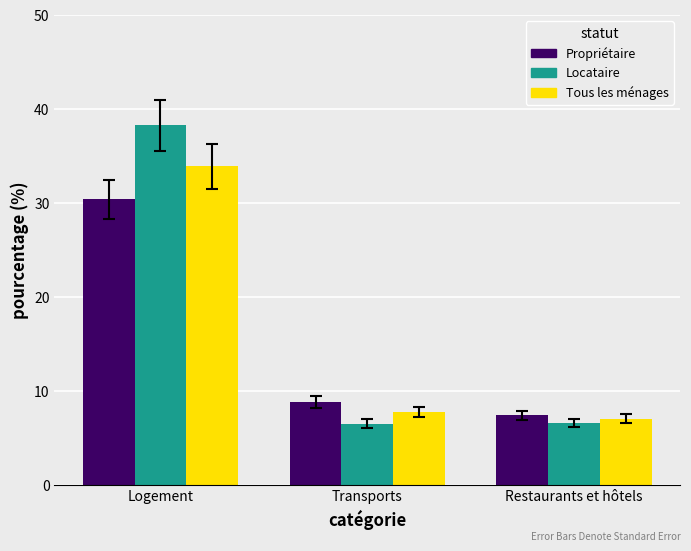

What is the difference between the Propriétaire values at Logement and Restaurants et hôtels?

23.0